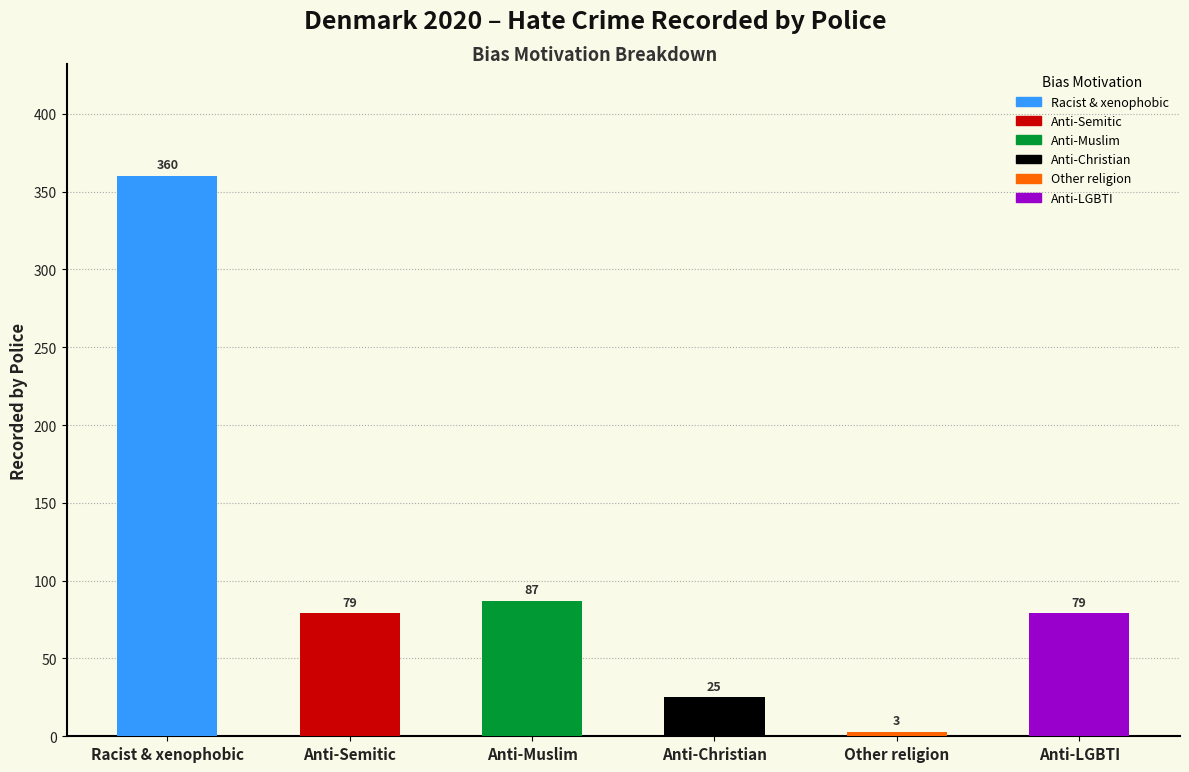

Which has a higher value, Anti-Muslim or Other religion?

Anti-Muslim